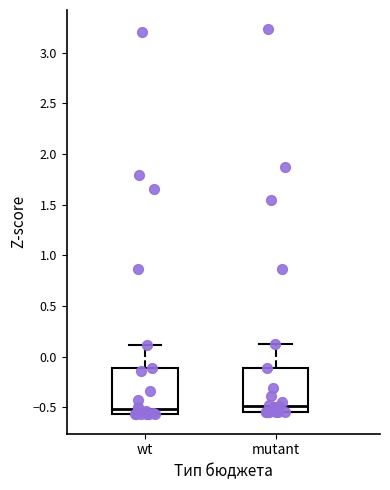

Reading left to right, transcribe this box plot: for each box, give where its median line is, the range the box spans, and where its two whiskers end, as read against the y-axis. The values are not printed on the chart, so give them approximately, as read against the axis.

wt: median -0.50, box -0.55 to -0.10, whiskers -0.55 to 0.10
mutant: median -0.50, box -0.55 to -0.10, whiskers -0.55 to 0.10